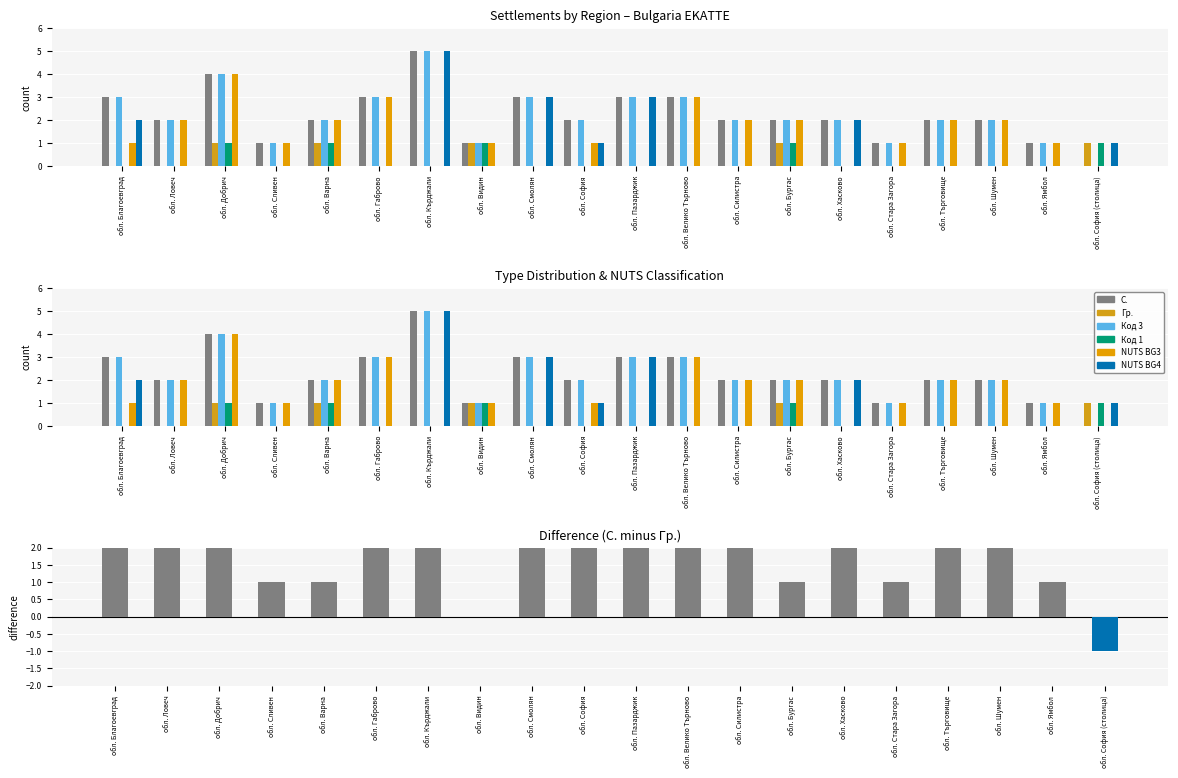

What is the average value of the NUTS BG4 series?

1